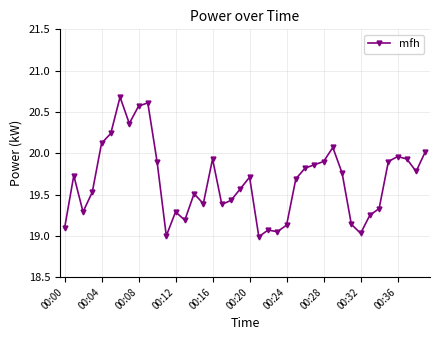

Does the chart have visible grid lines?

Yes